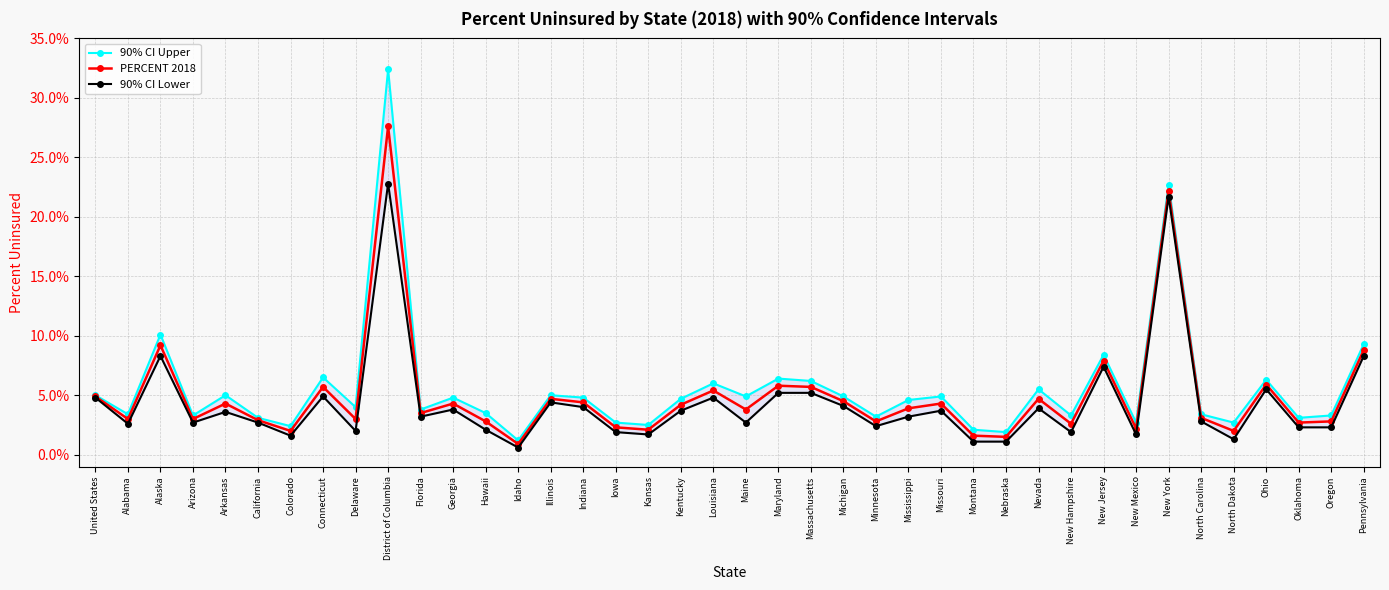

What is the difference between the second highest and second lowest values in the 90% CI Lower series?

20.6